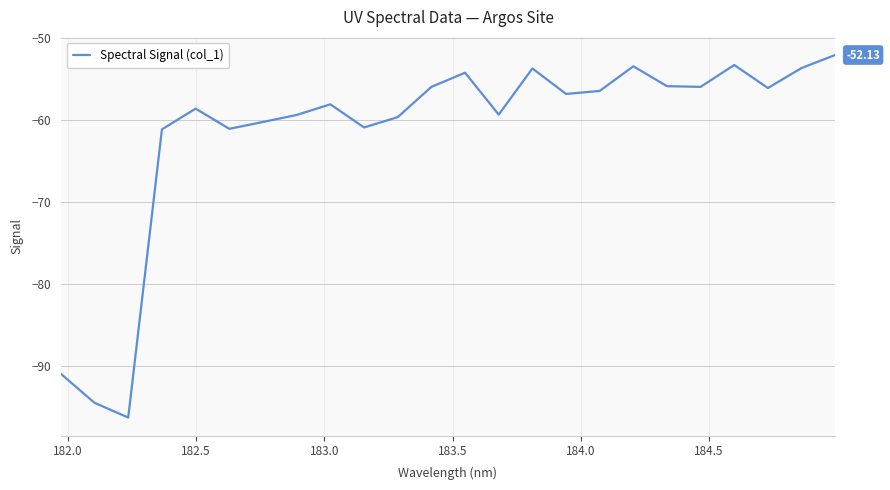

What is the difference between the maximum and minimum values?

44.2